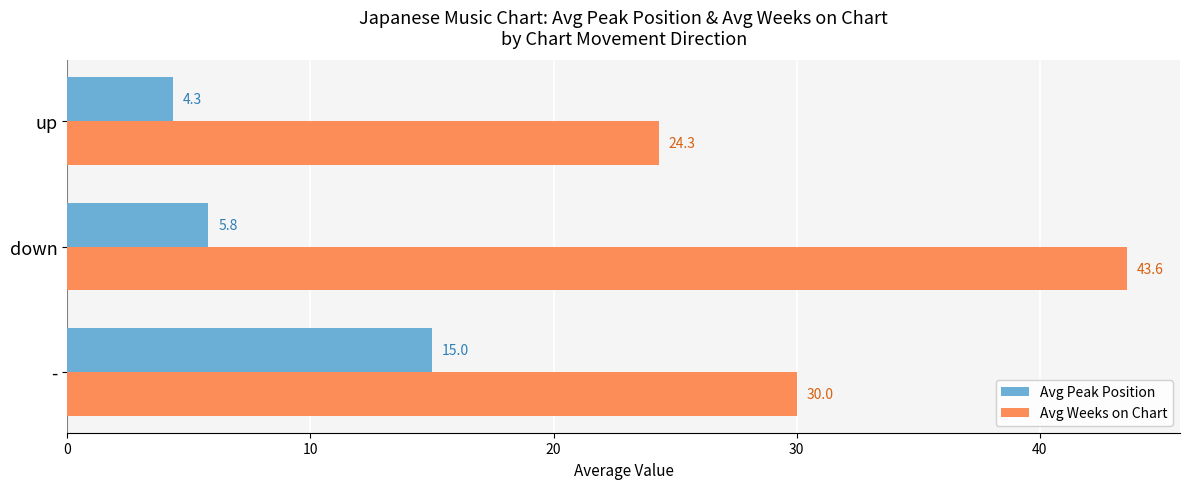

How many values in the Avg Weeks on Chart series are below 30?

1